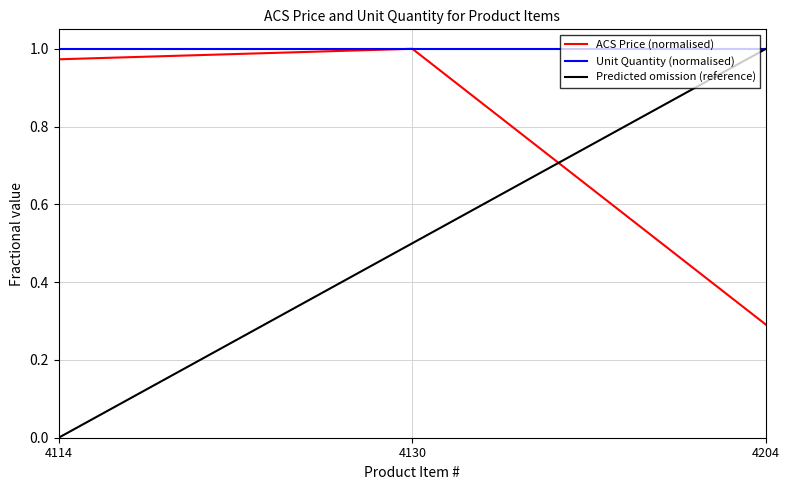

Which series has the largest range (max minus min)?

Predicted omission (reference)